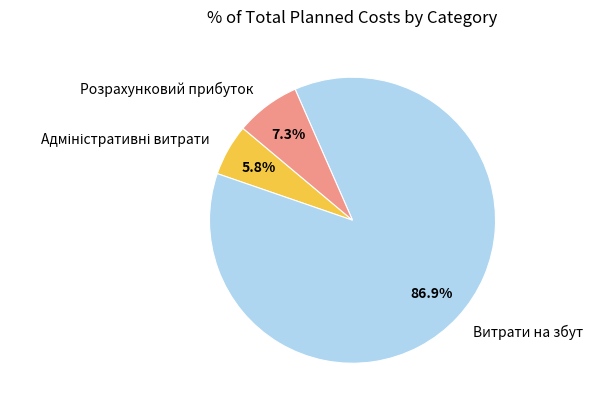

Is it true that Витрати на збут is 87% of the pie?

True